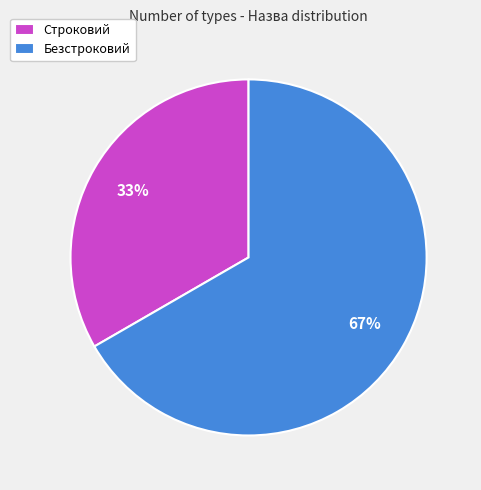

To the nearest percent, what is the average slice percentage?

50%